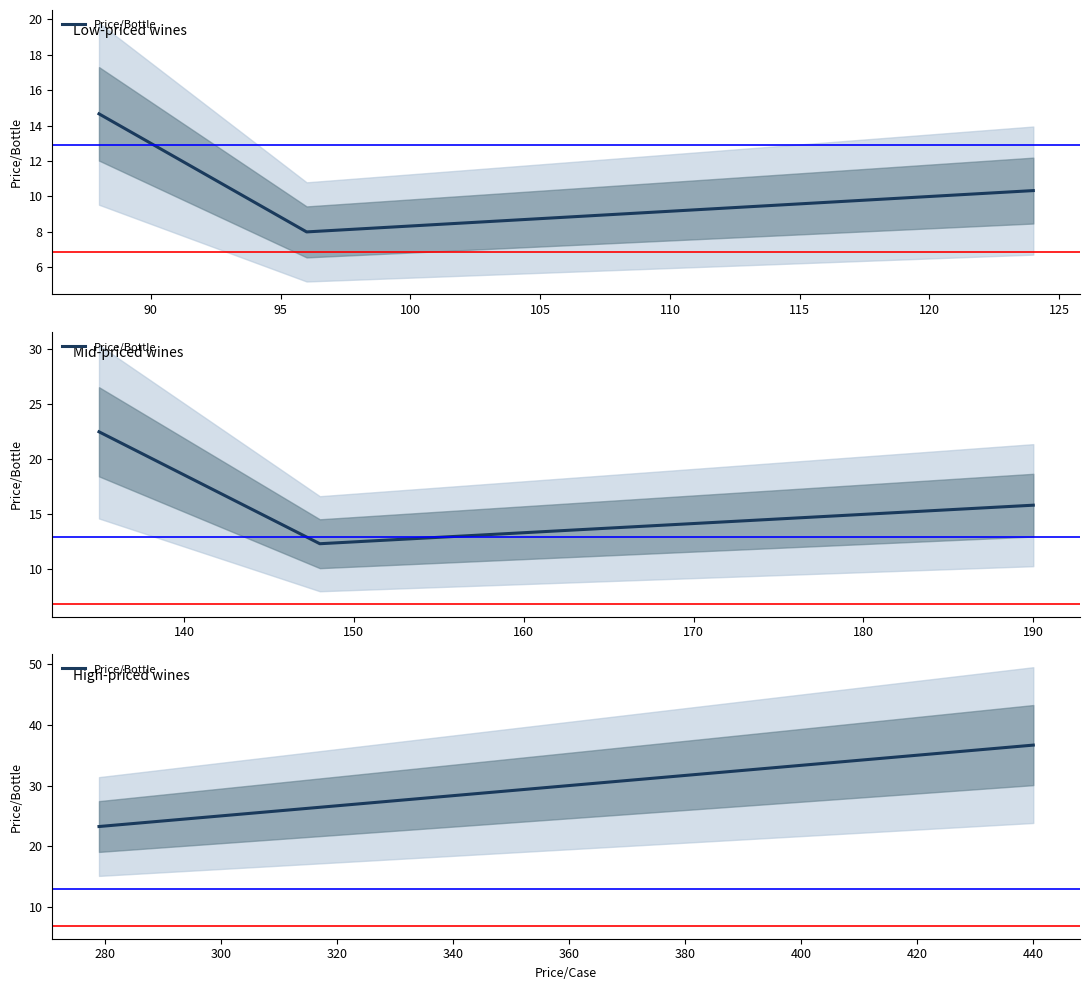

How many lines are shown in the chart?

1